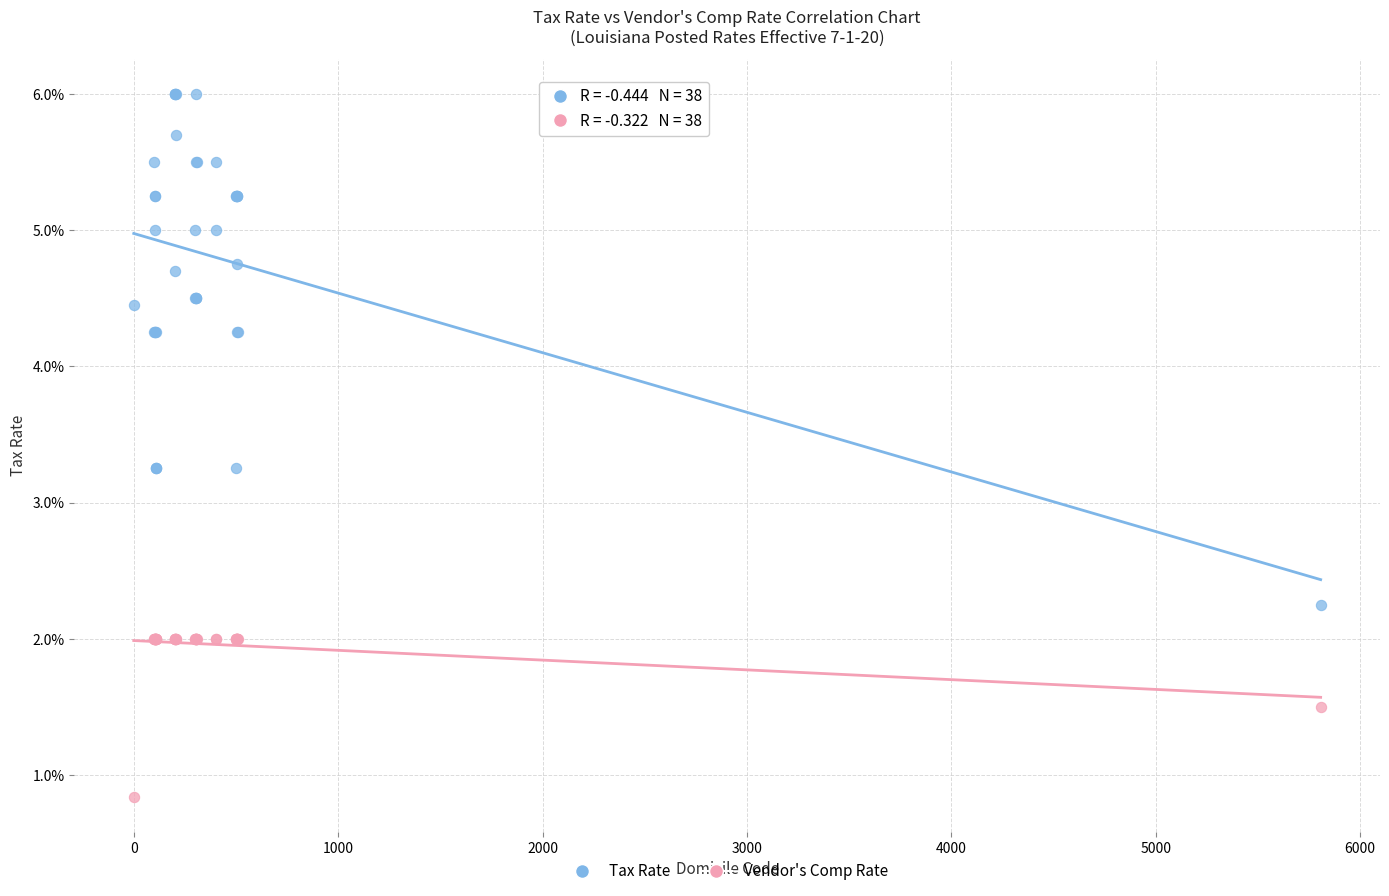

Which series has the largest Y range (max minus min)?

Tax Rate